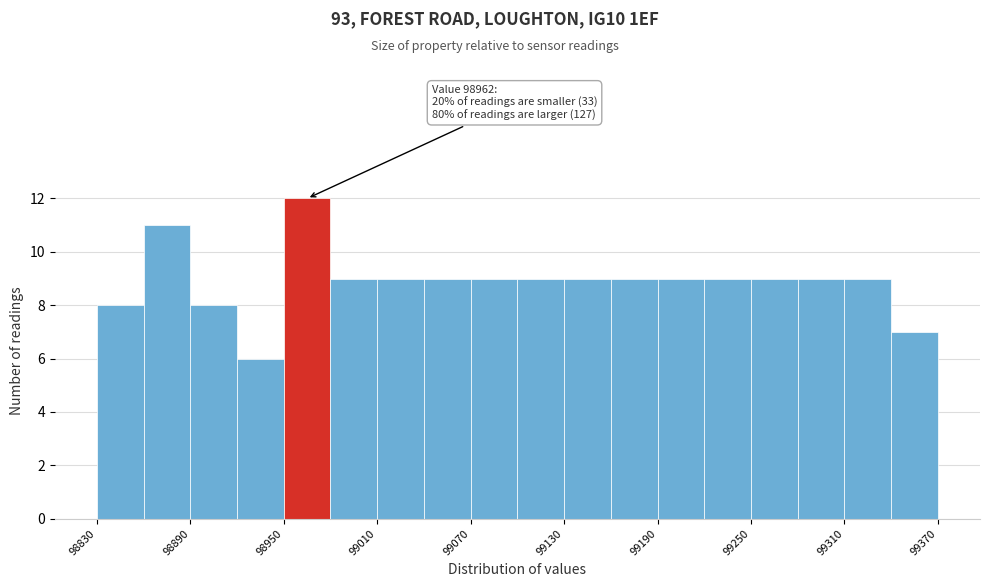

Read against the x-axis, roughly where is the centre of the tallest bar?

98970